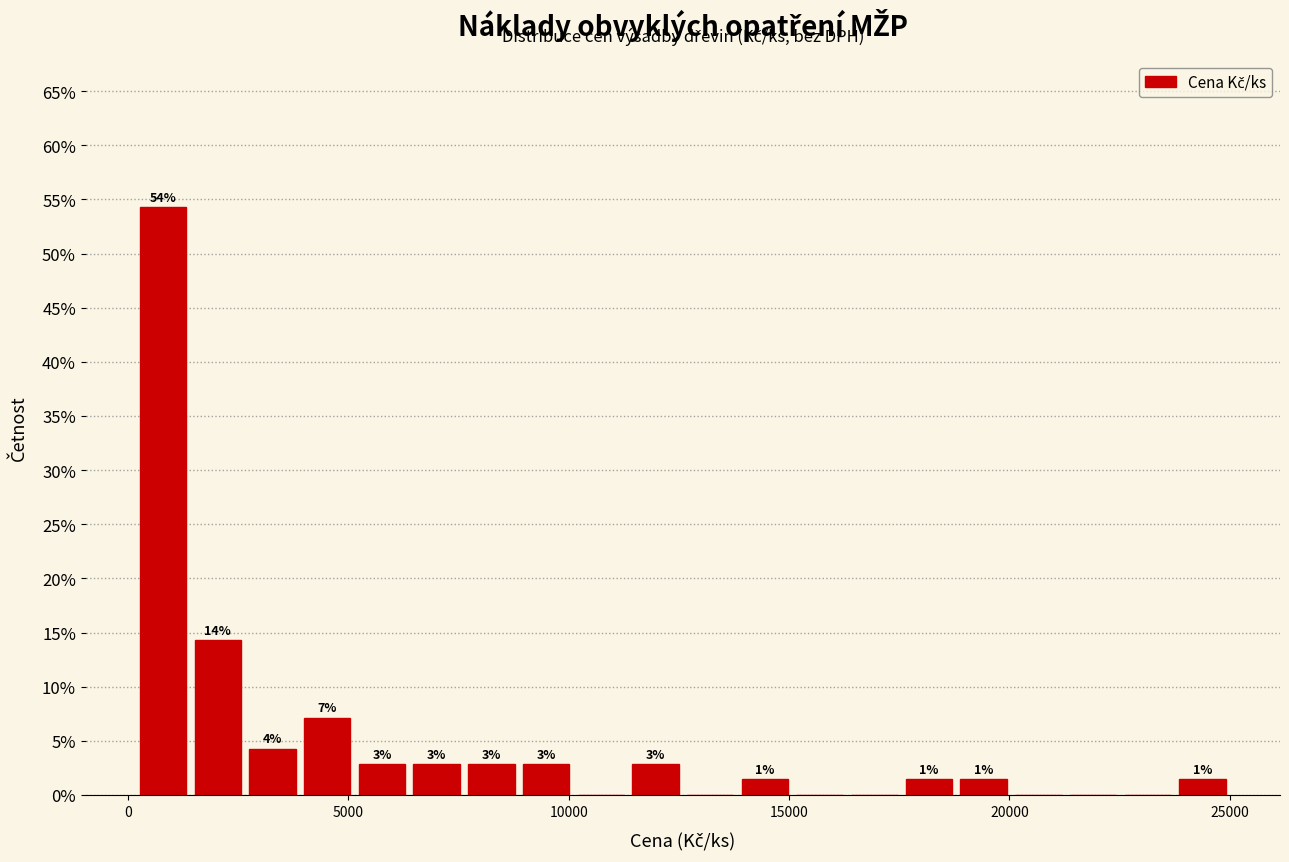

Read against the x-axis, roughly where is the centre of the tallest bar?

1000